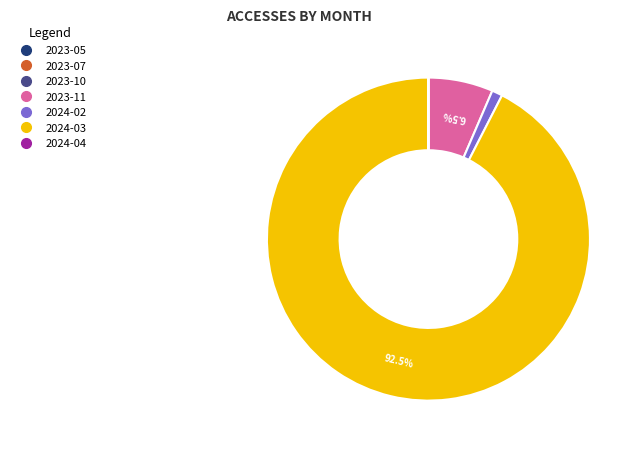

Is there any slice that represents more than half of the pie?

Yes